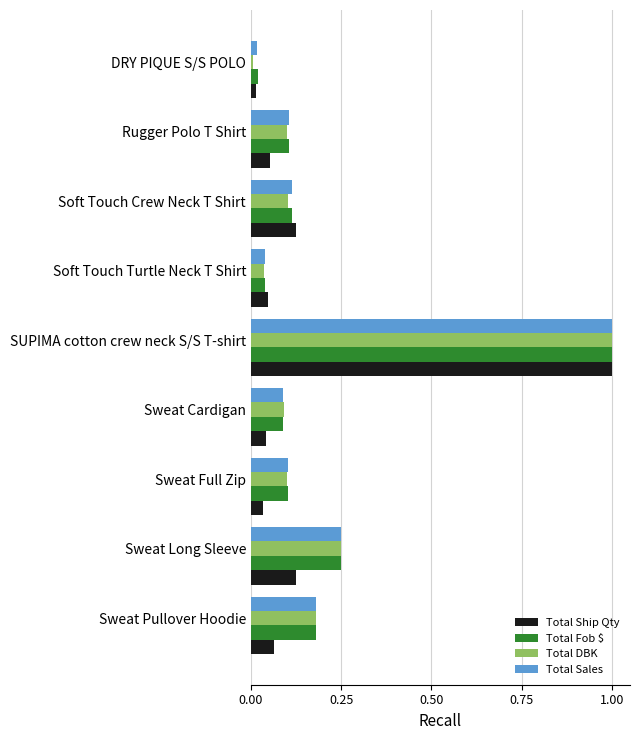

What is the difference between the maximum and second lowest values in the Total Fob $ series?

1.0